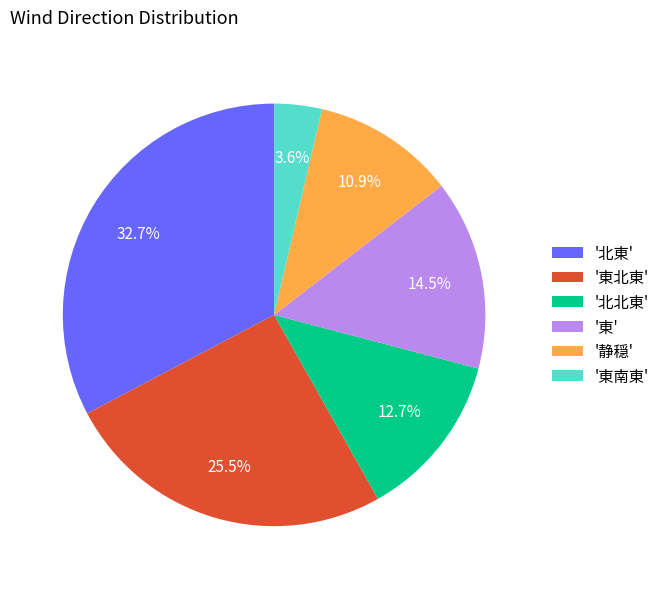

What portion of the pie excludes '静穏'?

89.1%